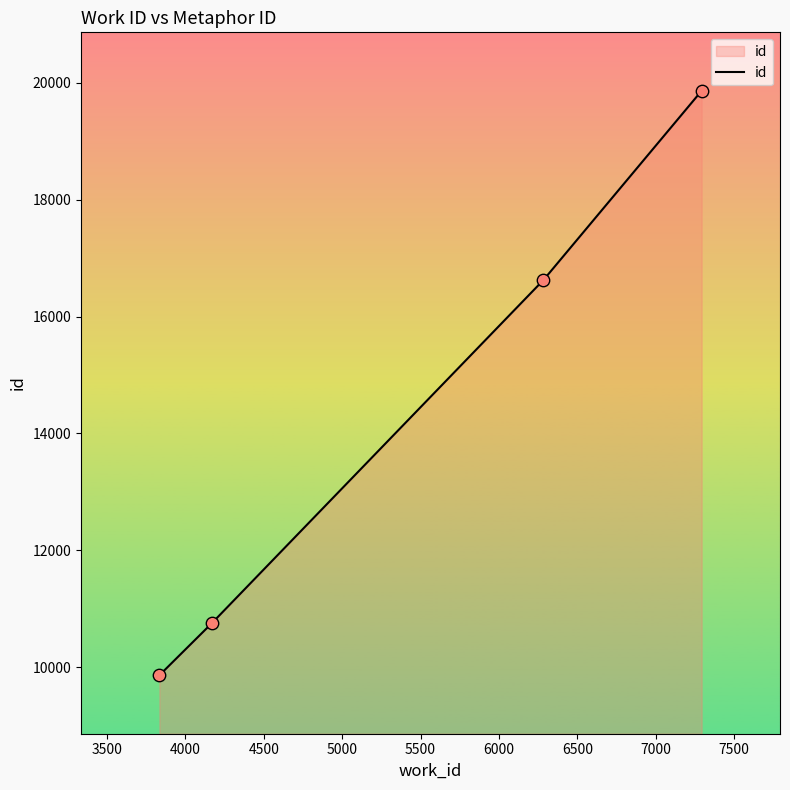

What is the smallest value displayed?

9865